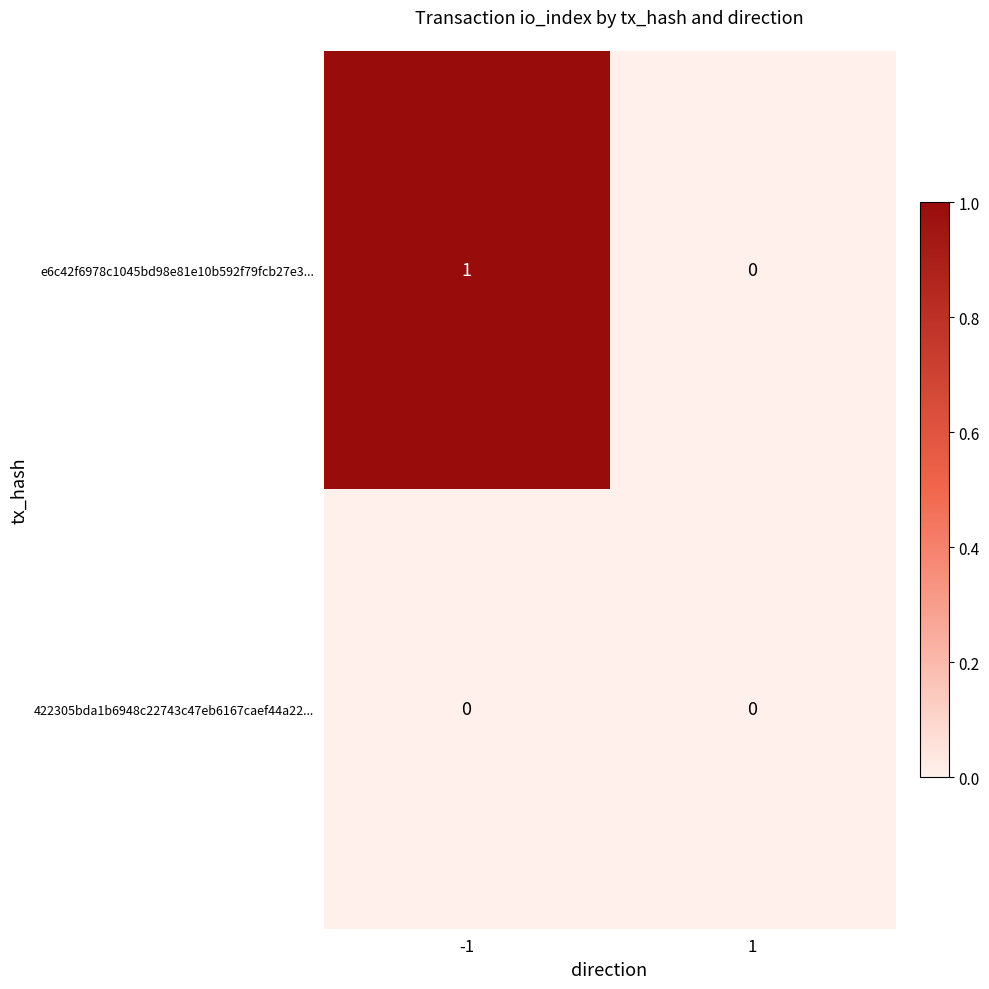

List the series in order of their overall mean, lowest first.

422305bda1b6948c22743c47eb6167caef44a22..., e6c42f6978c1045bd98e81e10b592f79fcb27e3...